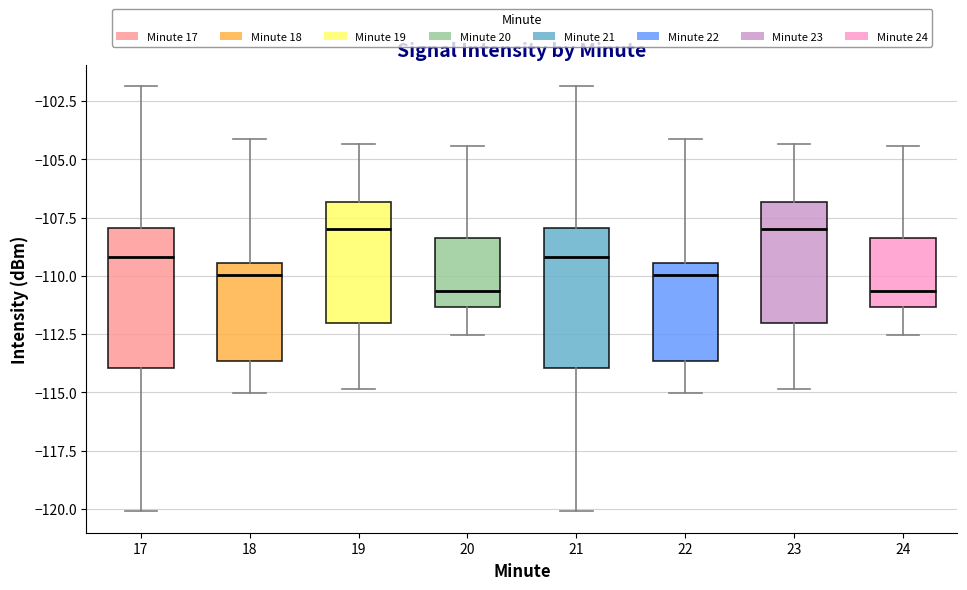

Where is the upper edge of the box at x = 23 on the y-axis? The values are not printed on the chart, so give them approximately, as read against the axis.

-107.0